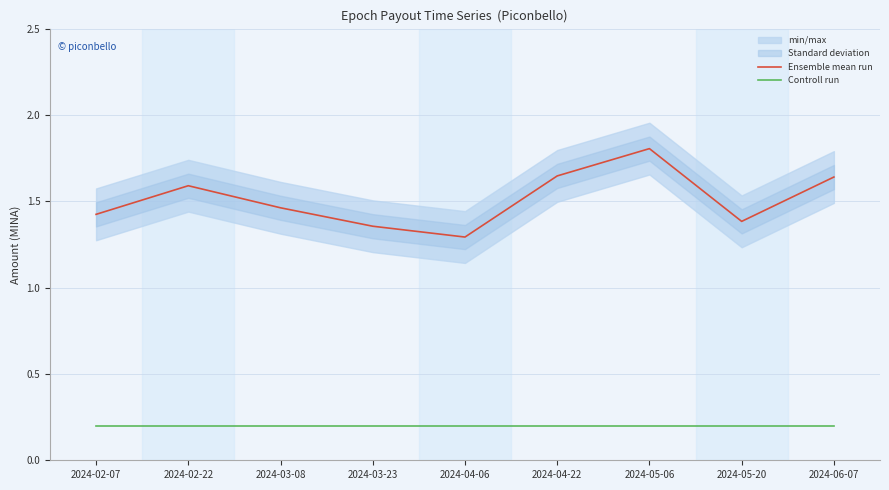

What is the spread (max minus min) of values at 2024-05-20?

1.2